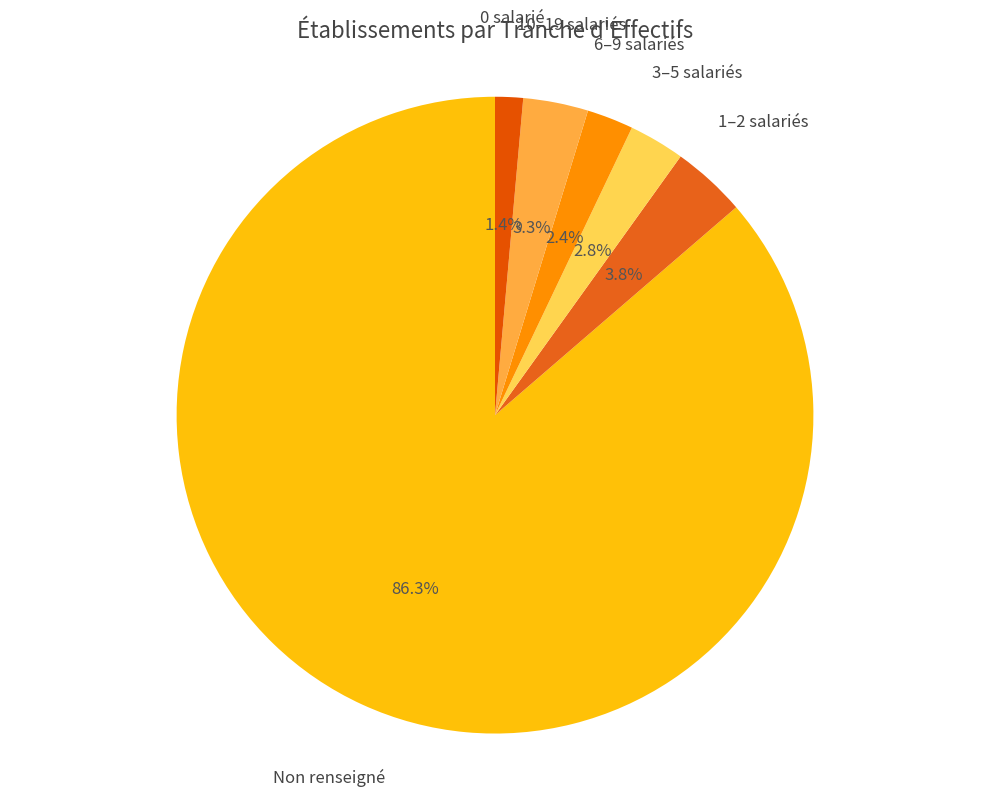

What is the largest slice in the pie chart?

Non renseigné